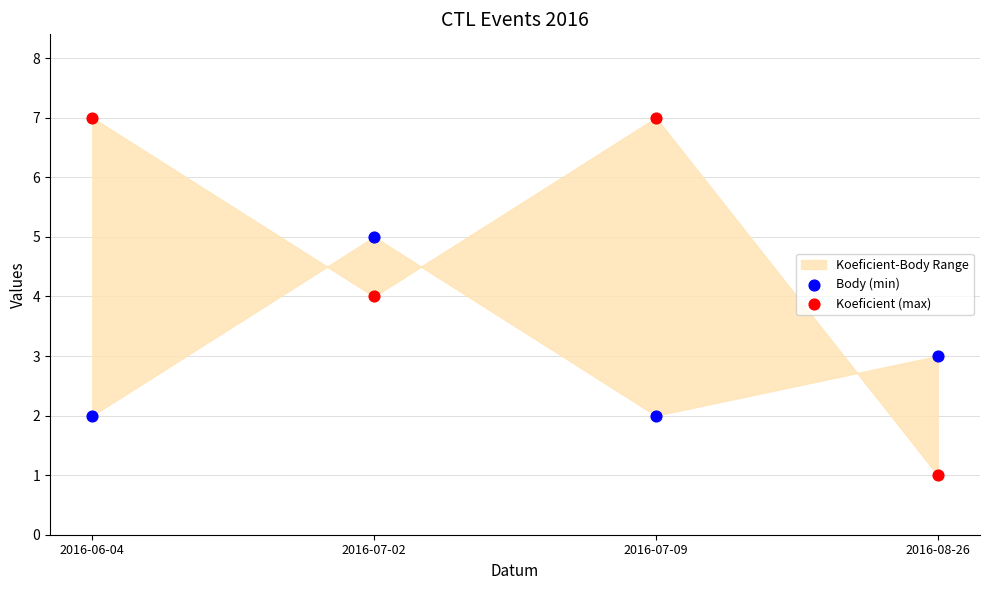

Which series has the widest spread of Y values?

Koeficient (max)